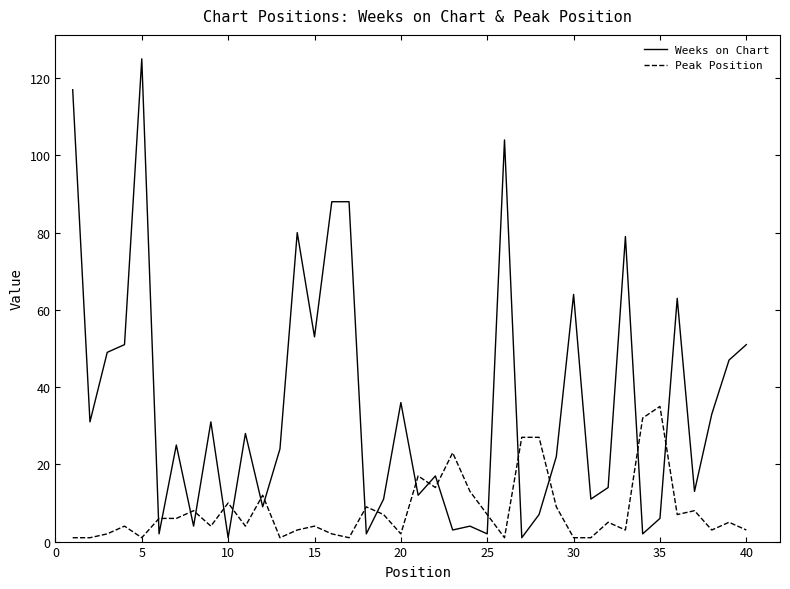

What is the greatest value displayed?

125